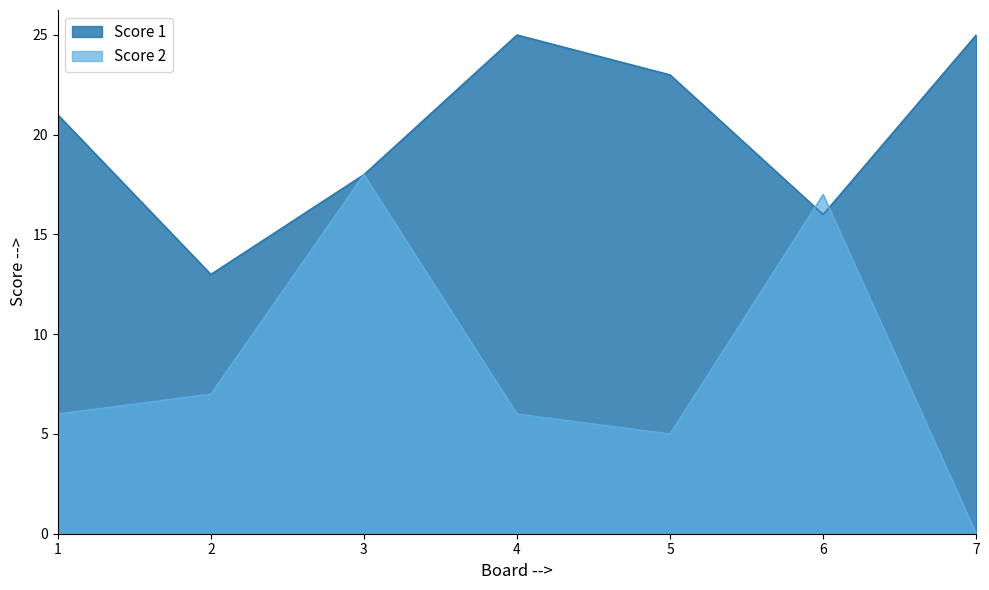

Reading left to right, extract all data points from this chart.

Score 1: 1=21	2=13	3=18	4=25	5=23	6=16	7=25
Score 2: 1=6	2=7	3=18	4=6	5=5	6=17	7=0